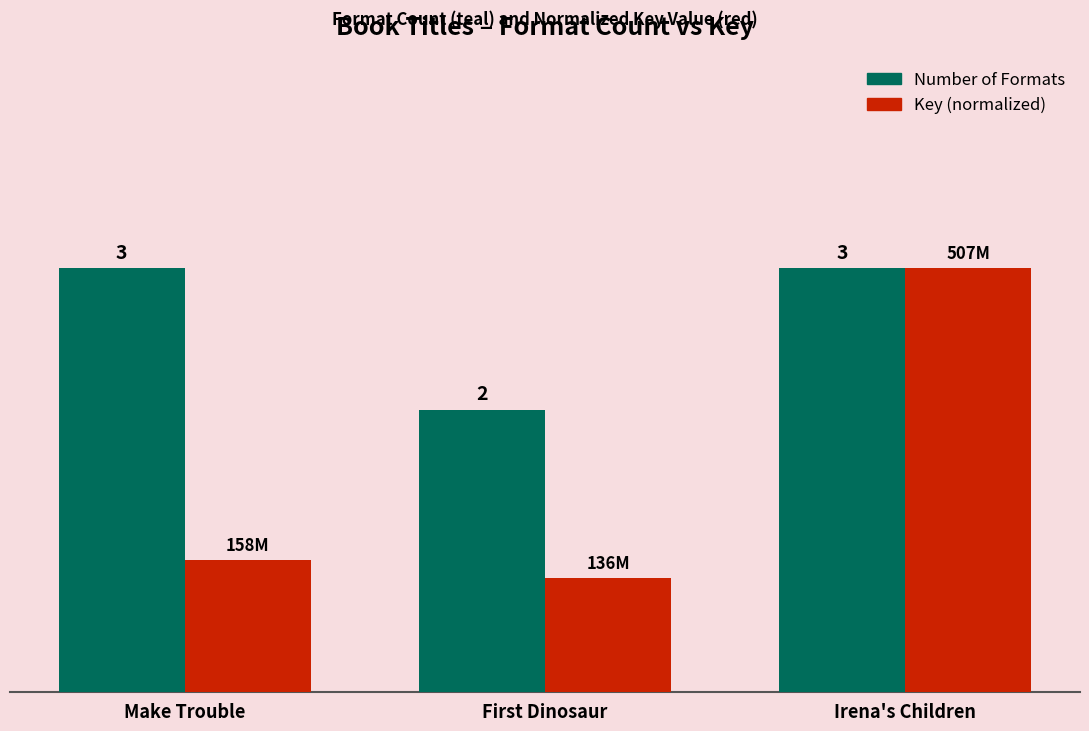

Which series has the widest spread of values?

Key (normalized)